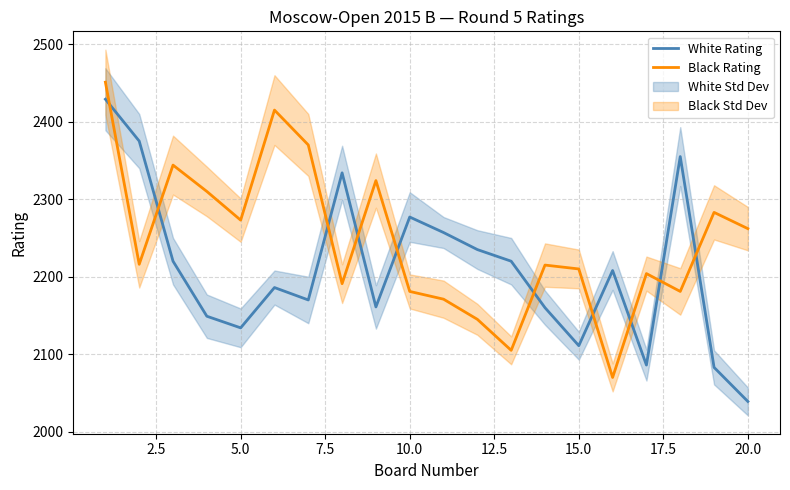

True or false: White Rating and Black Rating cross at least once.

True